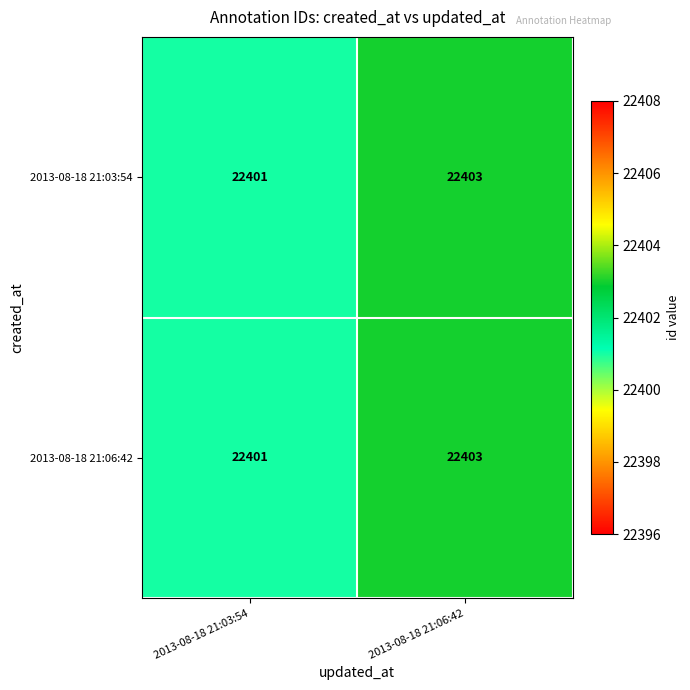

What is the greatest value displayed?

22403